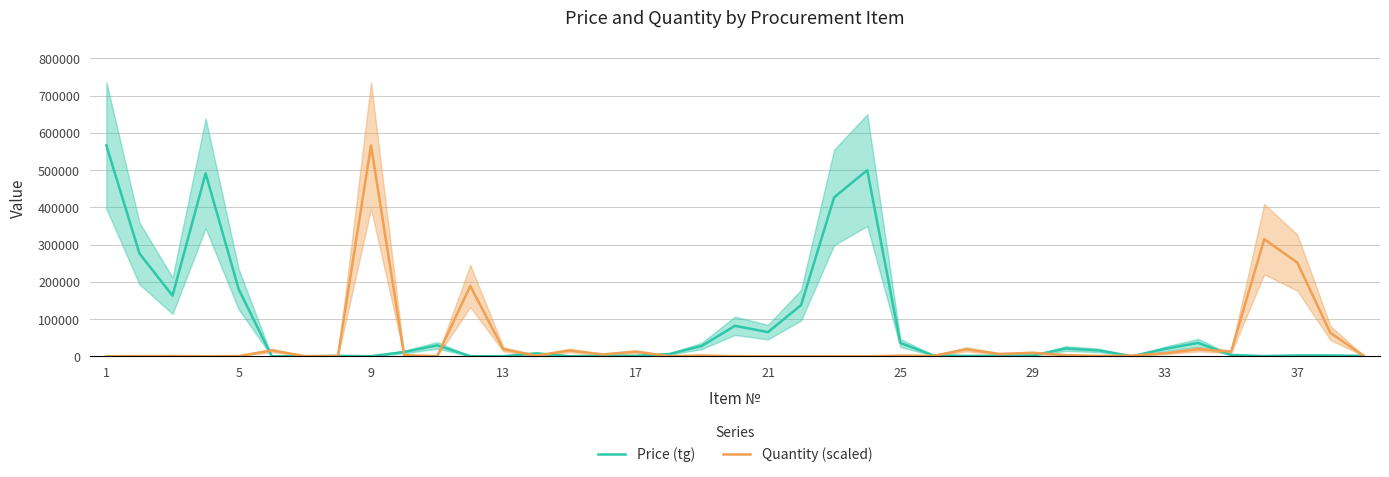

How many interior local peaks does the Quantity (scaled) series have?

13